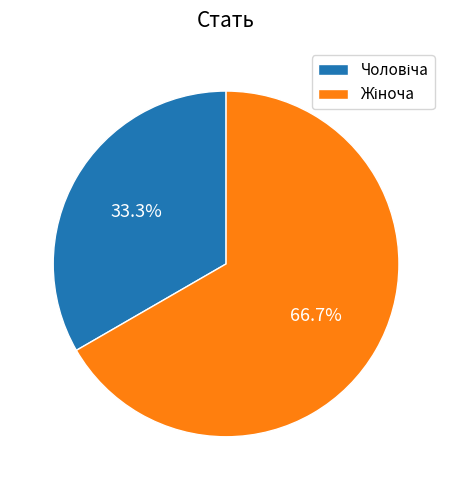

How many segments does this pie chart have?

2